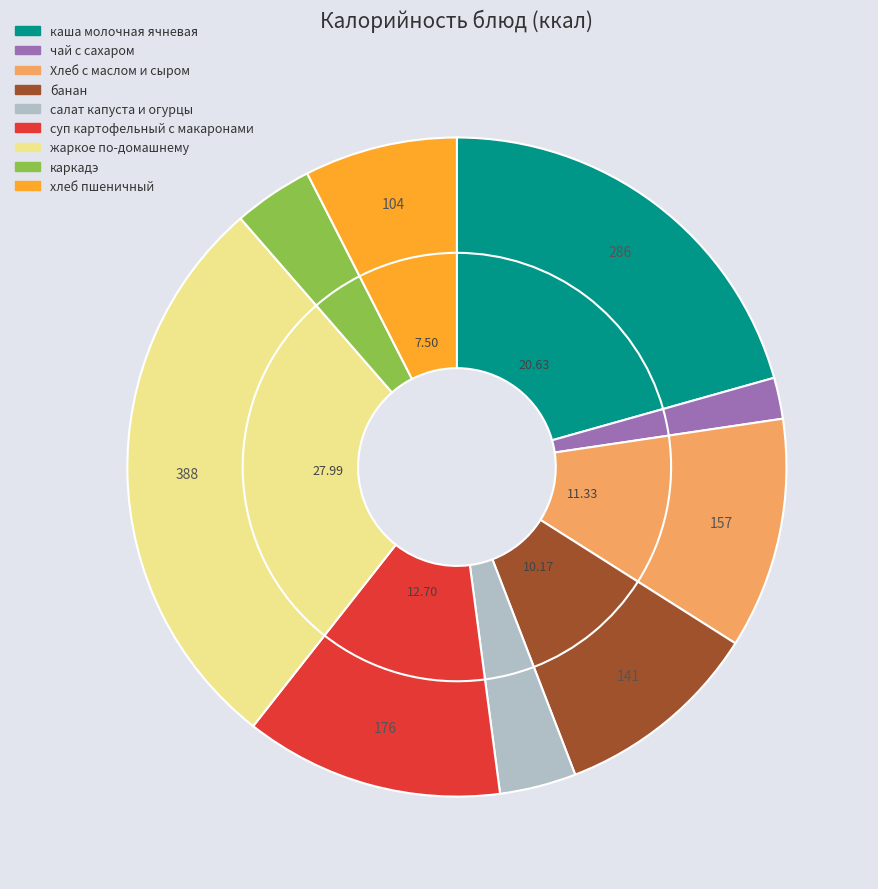

Is it true that Хлеб с маслом и сыром is 11% of the pie?

True